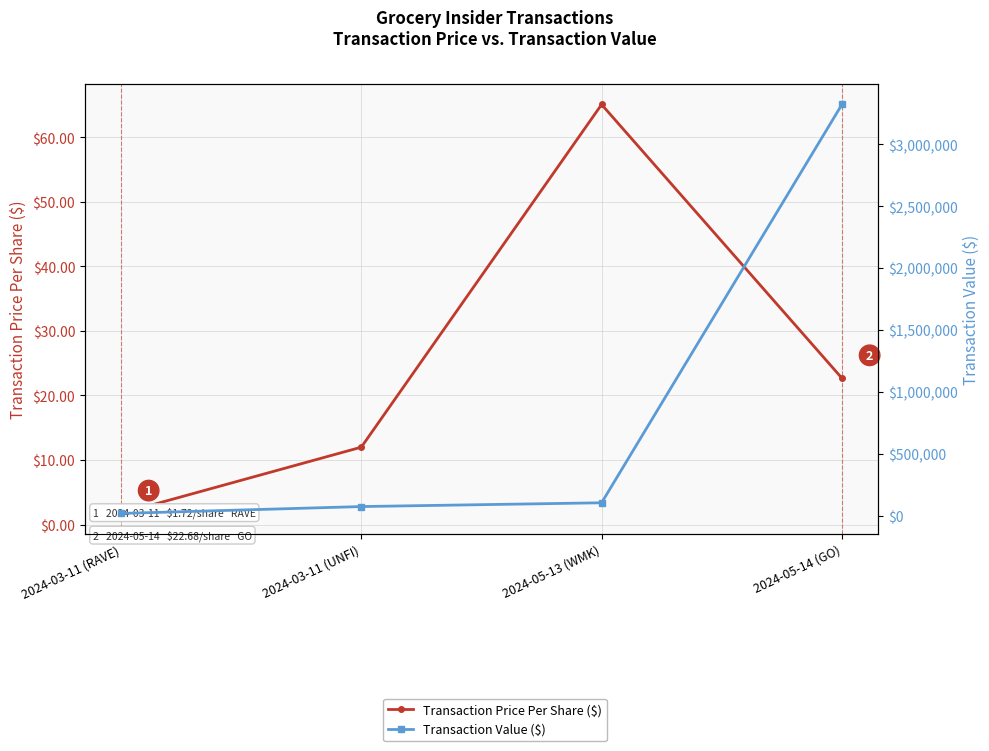

How many distinct data groups are displayed?

2